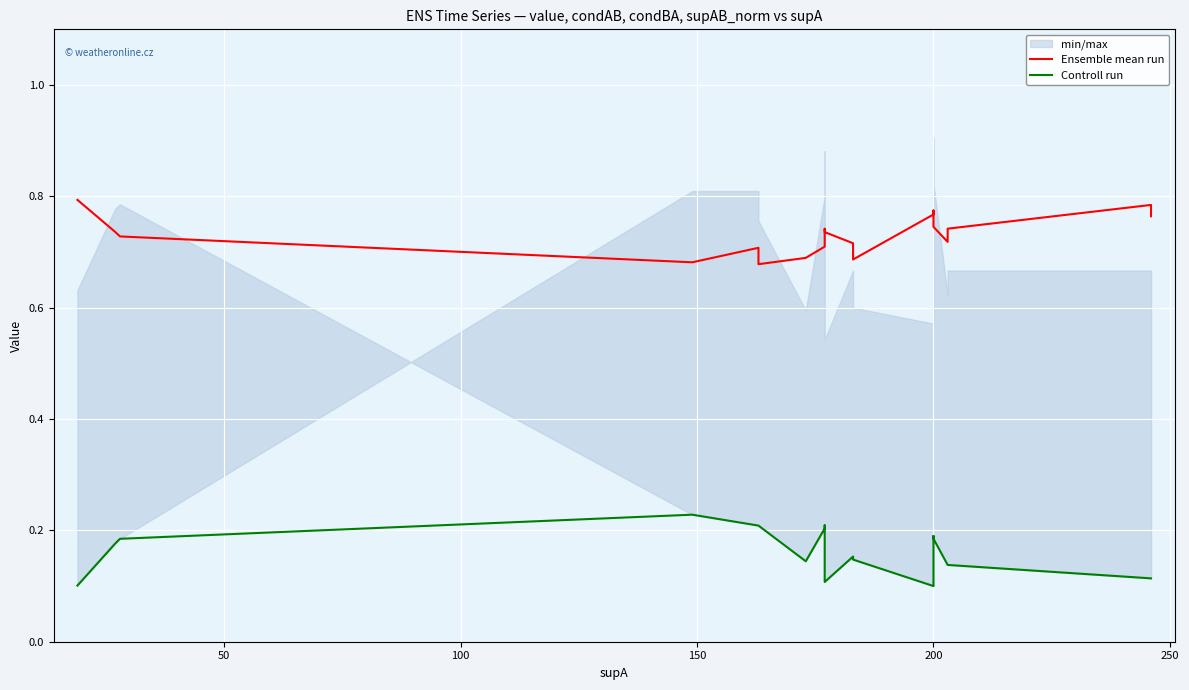

What is the difference between the maximum and minimum values in the Ensemble mean run series?

0.1